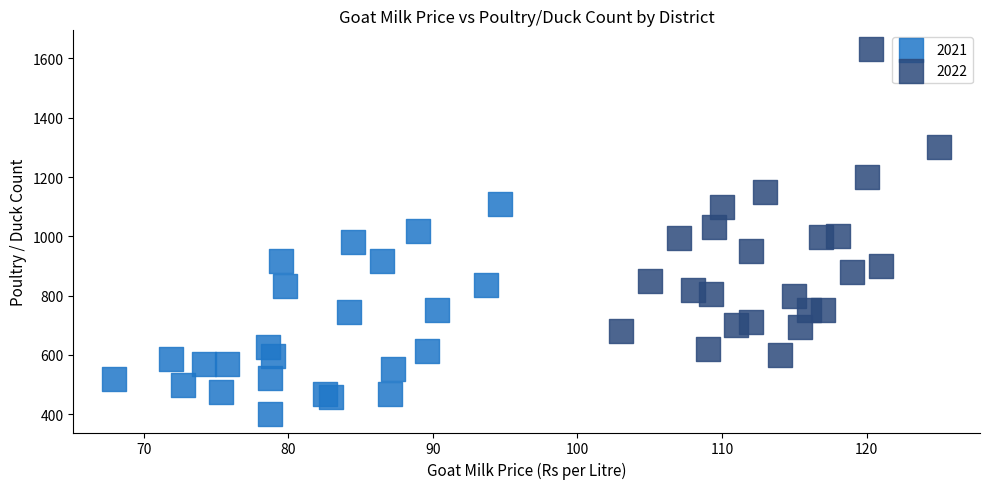

Which series contains the lowest Y value?

2021